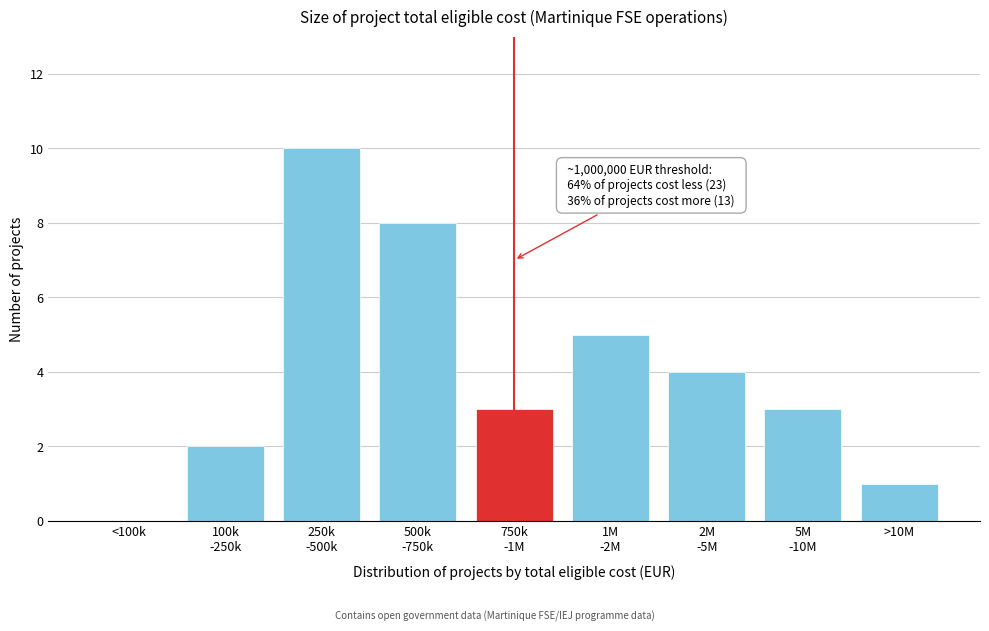

What is the greatest value displayed?

10